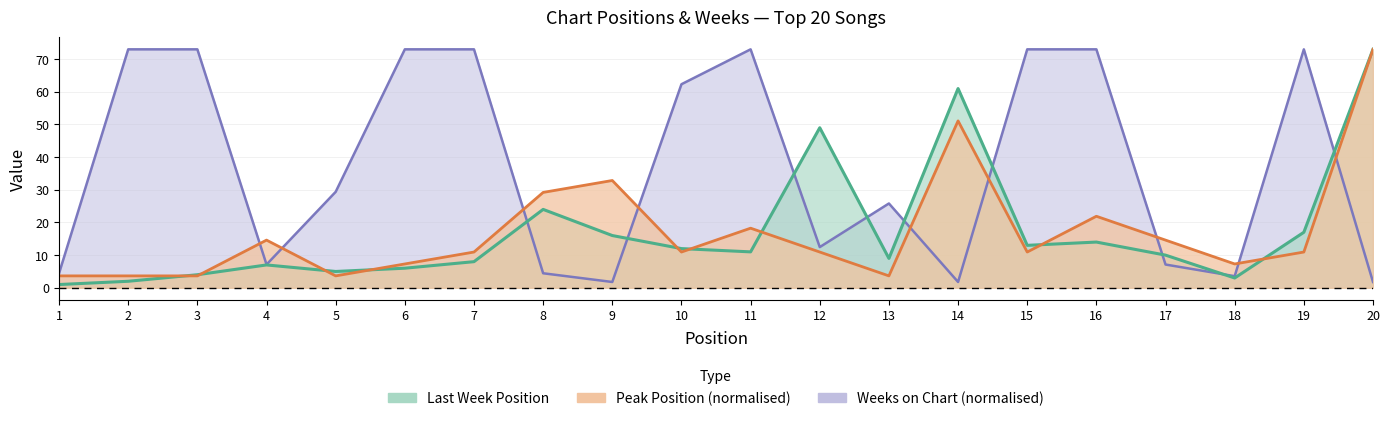

The value of Last Week at 20 is 104.4. True or false?

False